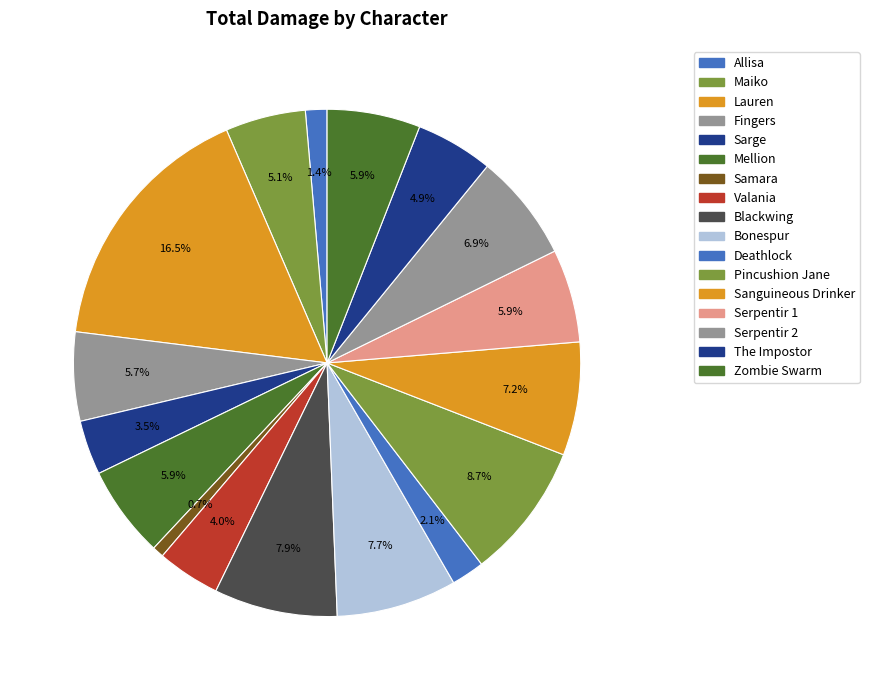

To the nearest percent, what is the average slice percentage?

6%